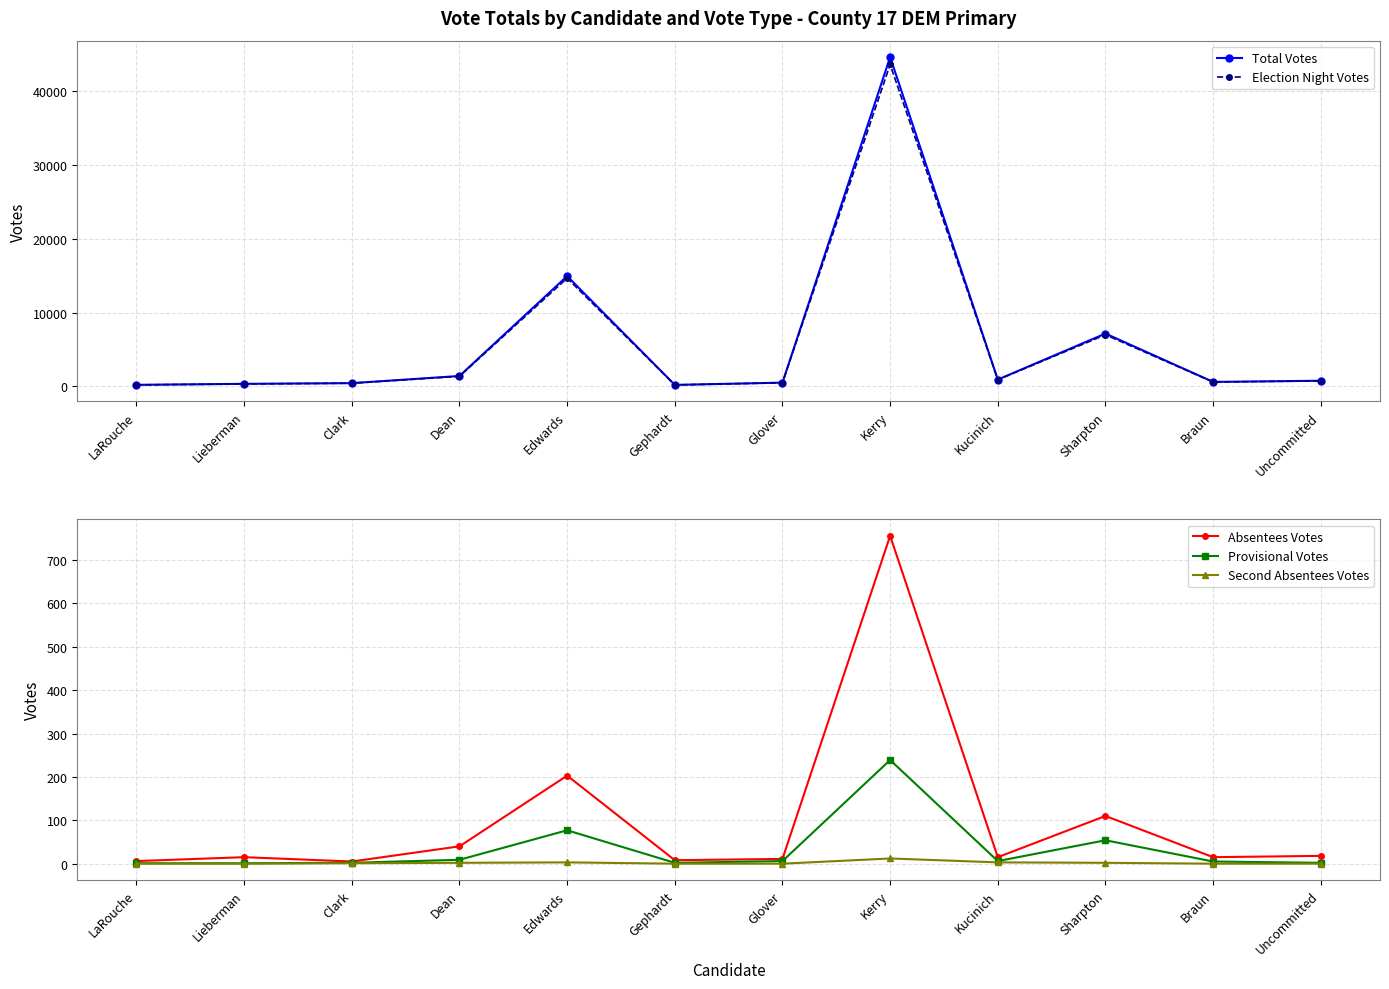

Does the chart have visible grid lines?

Yes